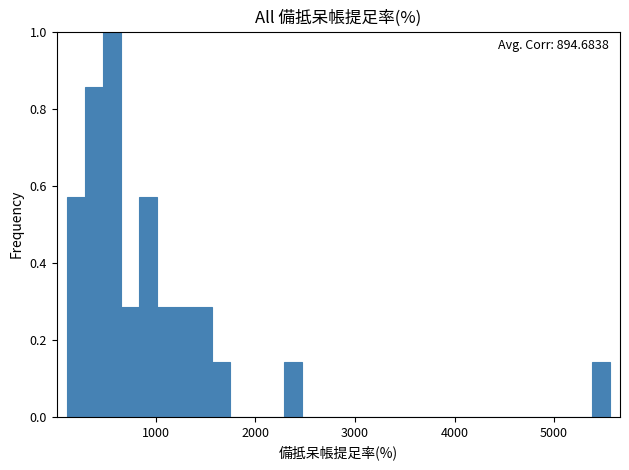

Read against the x-axis, roughly where is the centre of the tallest bar?

600